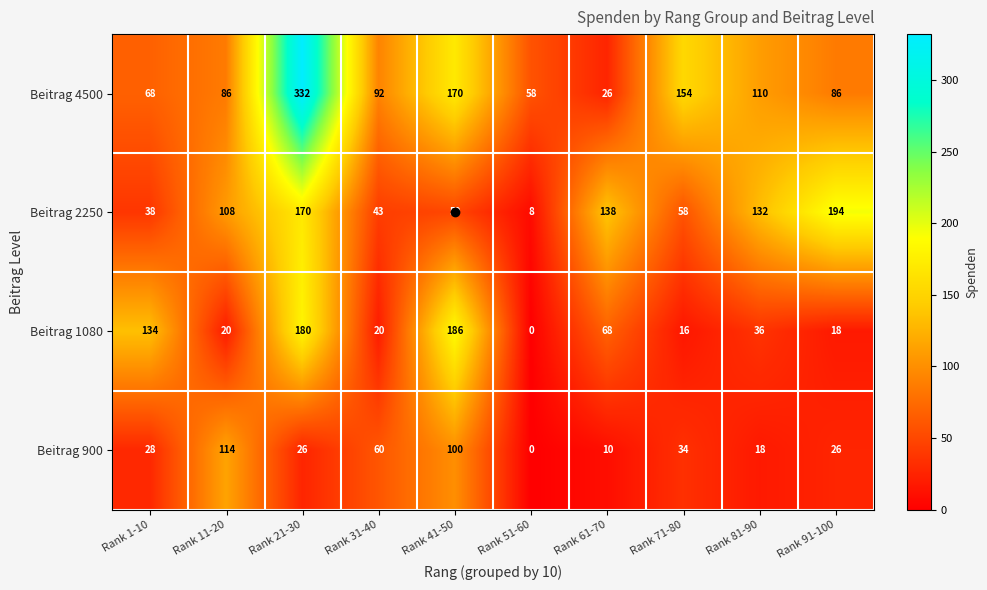

List the series in order of their overall mean, highest first.

Beitrag 4500, Beitrag 2250, Beitrag 1080, Beitrag 900